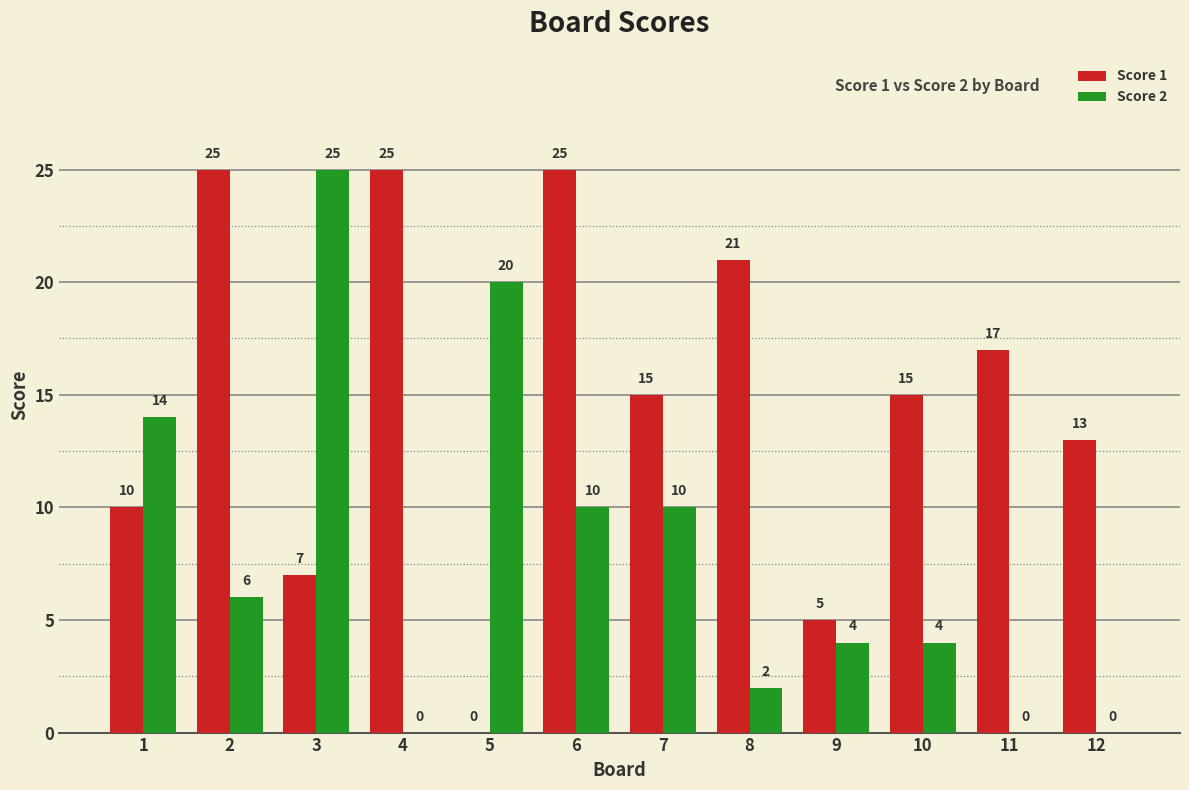

True or false: Score 2 has a value of 0 at 11.

True